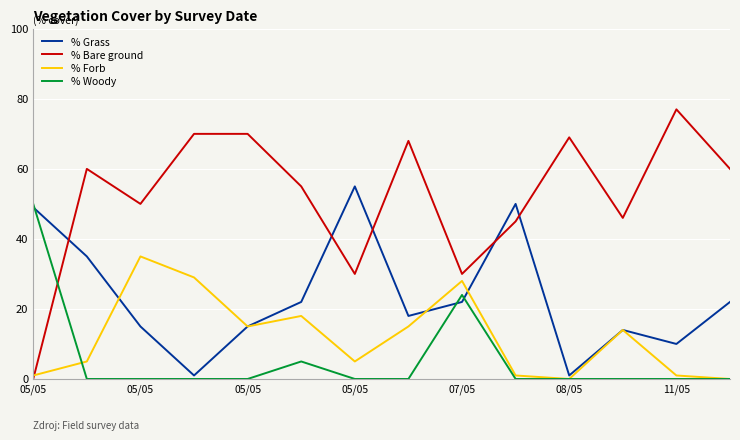

How many interior local peaks does the % Grass series have?

3